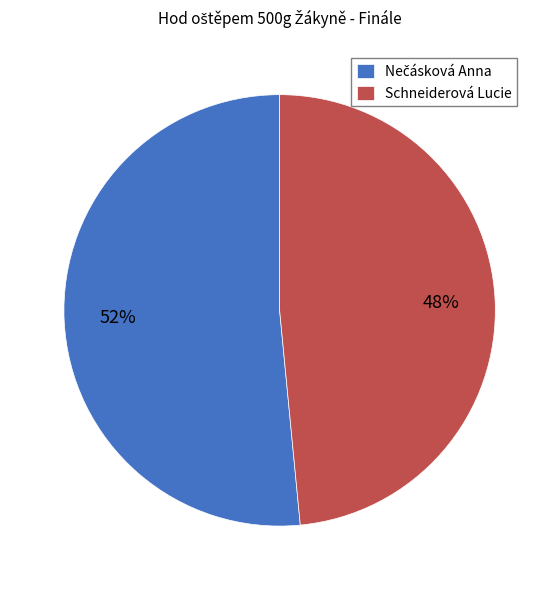

What percentage is the Schneiderová Lucie slice, to the nearest percent?

48%